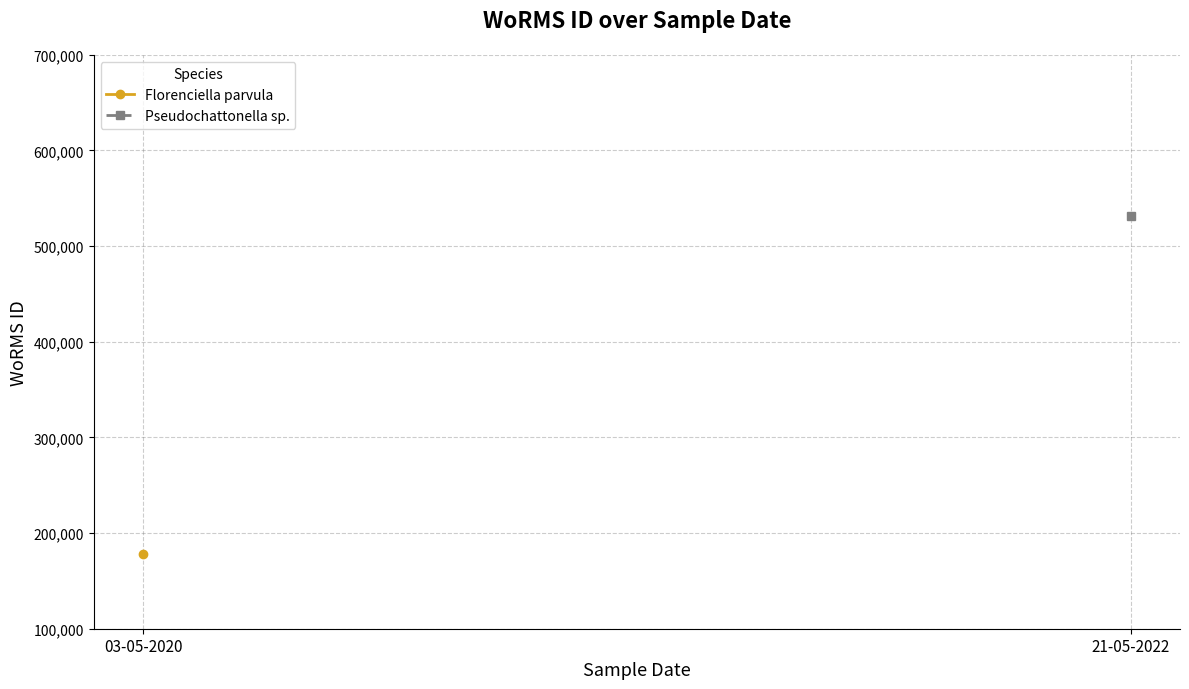

What are all the series names shown in the legend?

Florenciella parvula, Pseudochattonella sp.